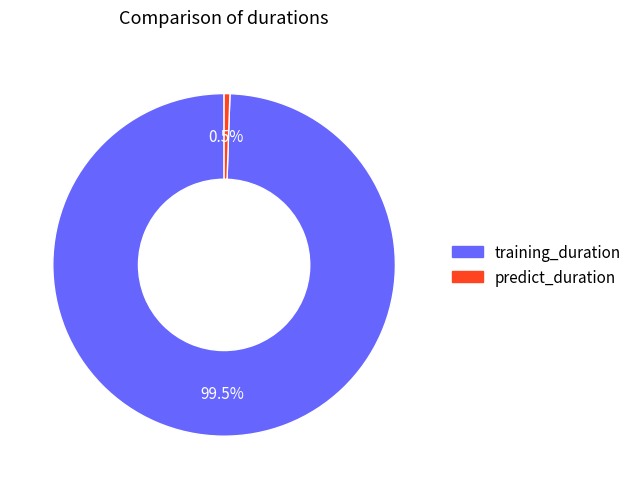

Which slice is the largest?

training_duration